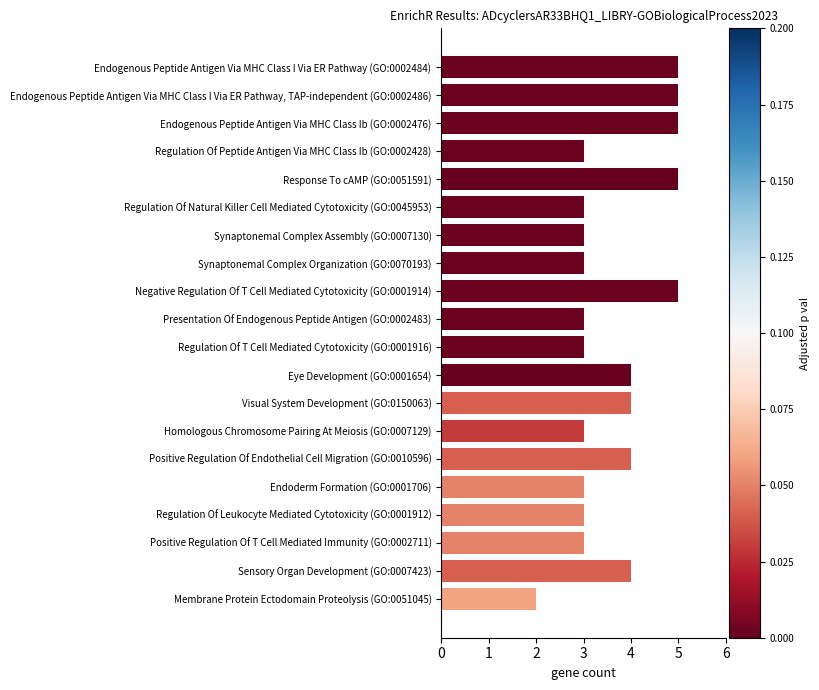

Which has a higher value, Membrane Protein Ectodomain Proteolysis (GO:0051045) or Sensory Organ Development (GO:0007423)?

Sensory Organ Development (GO:0007423)